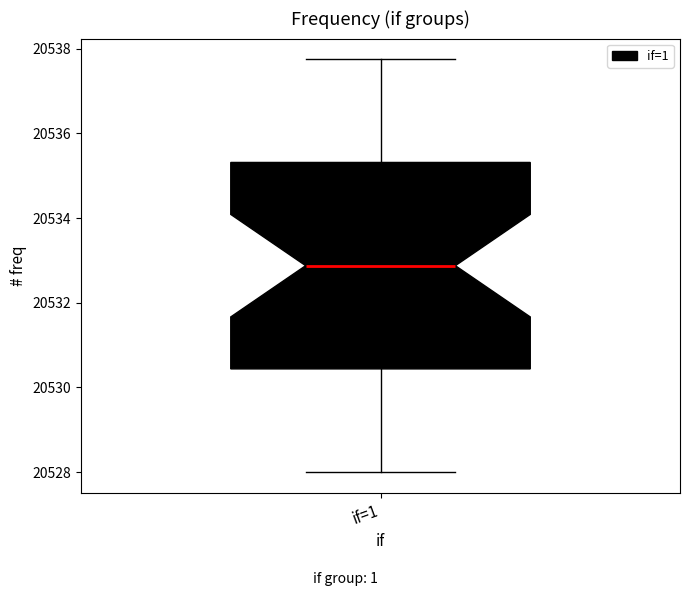

Where does the lower whisker of the box for if=1 end on the y-axis? The values are not printed on the chart, so give them approximately, as read against the axis.

20528.0